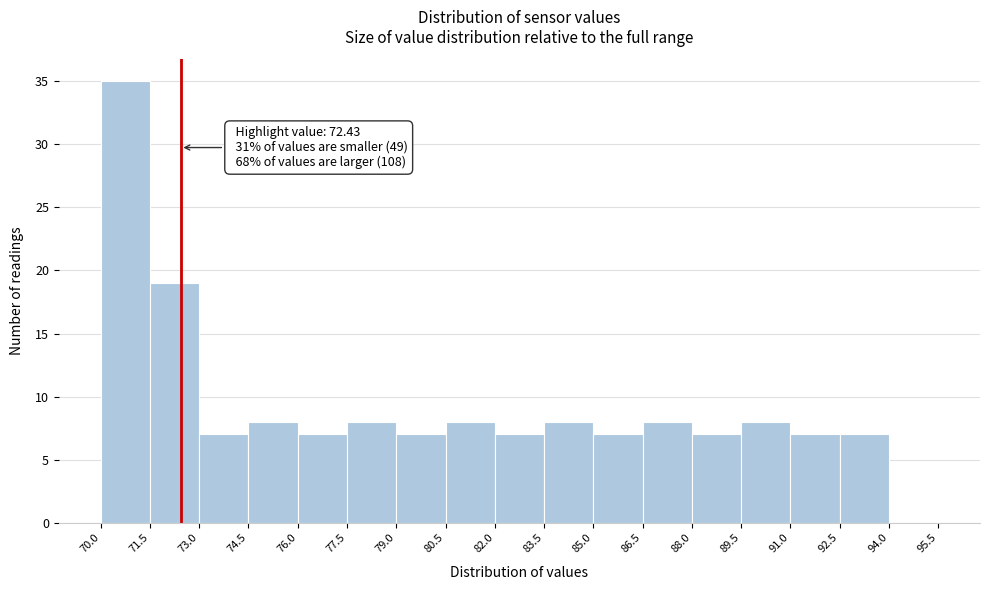

Over which range of the x-axis is the bar tallest?

70.0 to 71.5